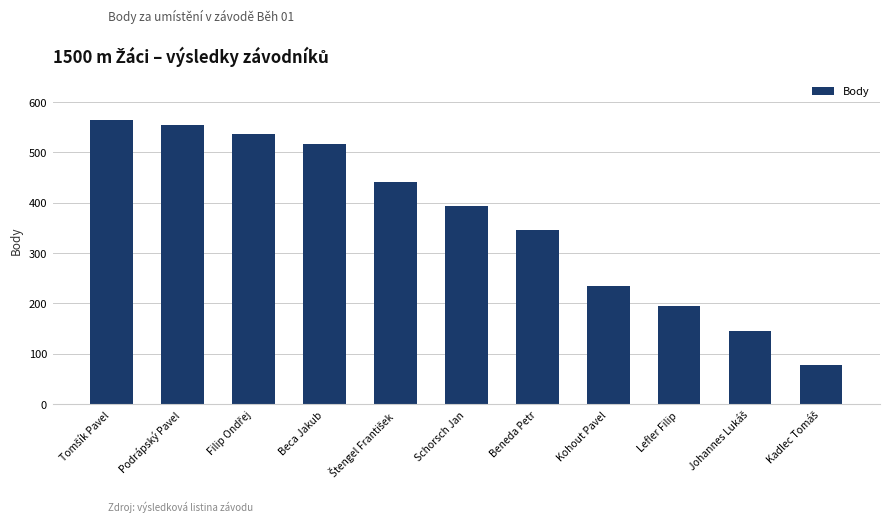

What is the minimum value shown in the chart?

78